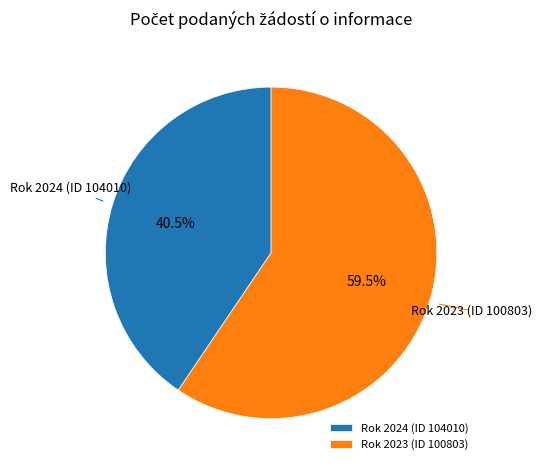

Is Rok 2023 (ID 100803) the majority of the pie?

Yes